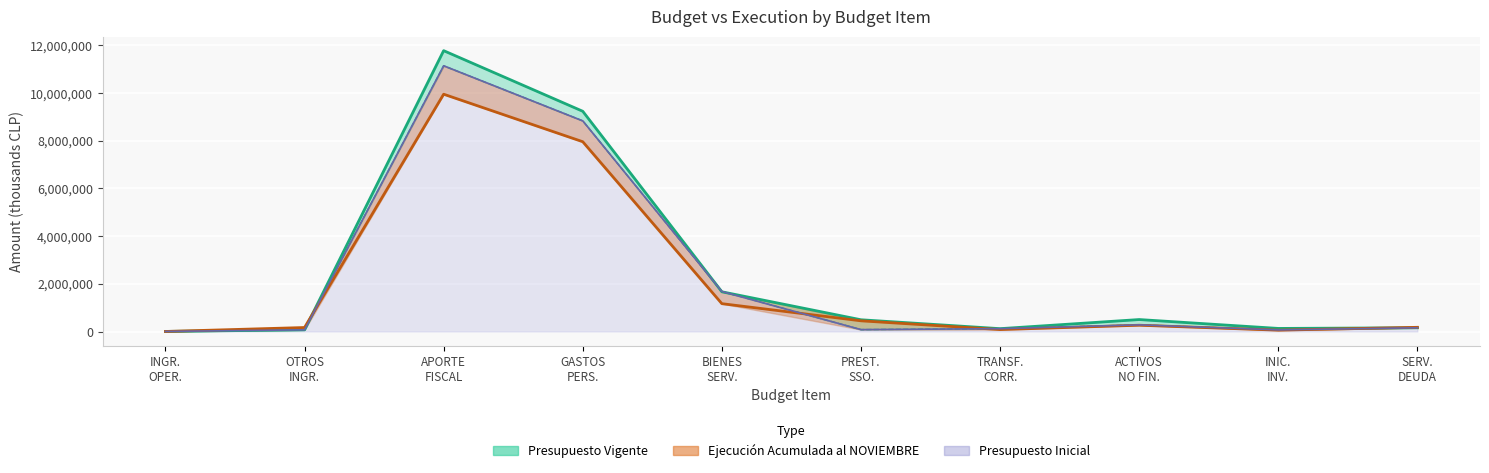

What are all the series names shown in the legend?

Presupuesto Inicial, Presupuesto Vigente, Ejecución Acumulada al NOVIEMBRE